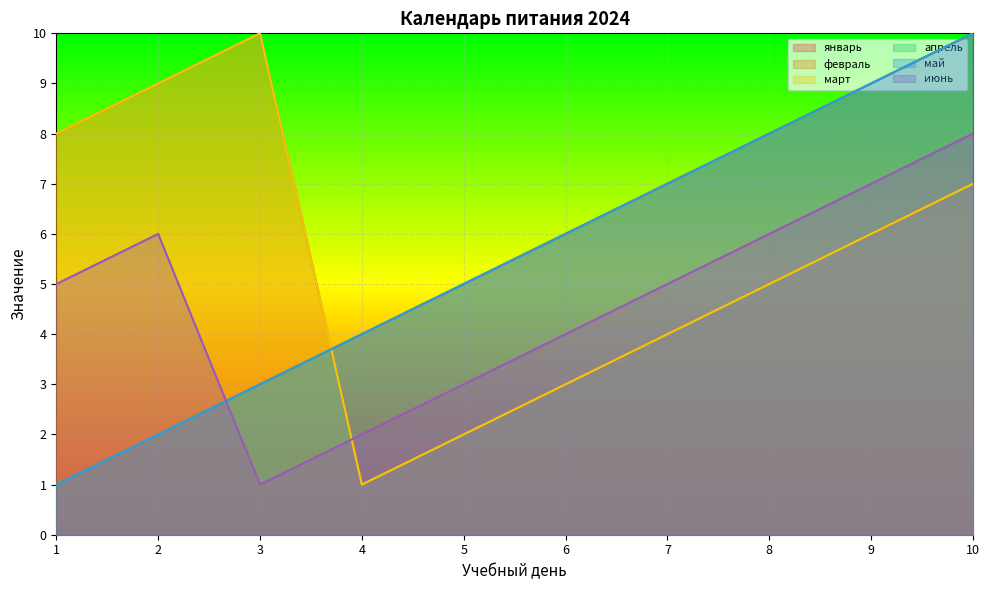

What is the approximate value of апрель at 5?

5